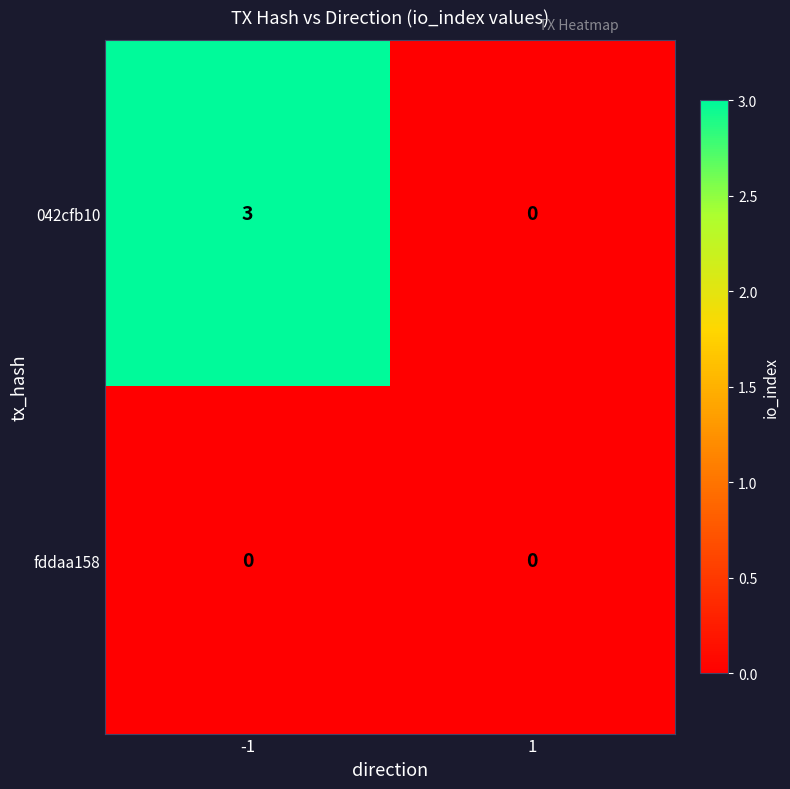

The fddaa158 series shows 0 at 1. True or false?

True